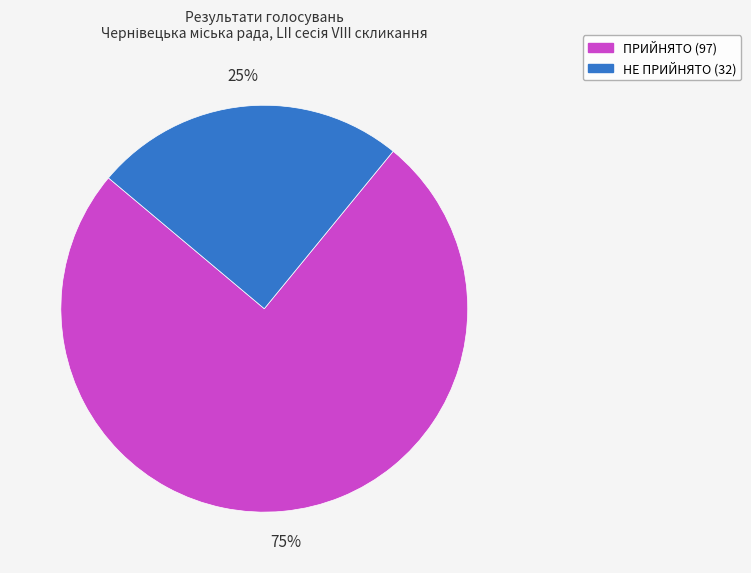

Combined, do НЕ ПРИЙНЯТО and ПРИЙНЯТО account for over 50%?

Yes